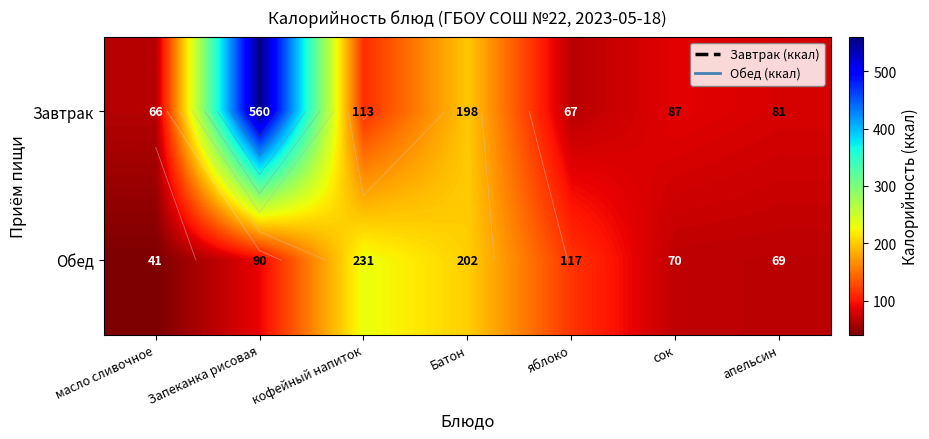

What is the greatest value displayed?

560